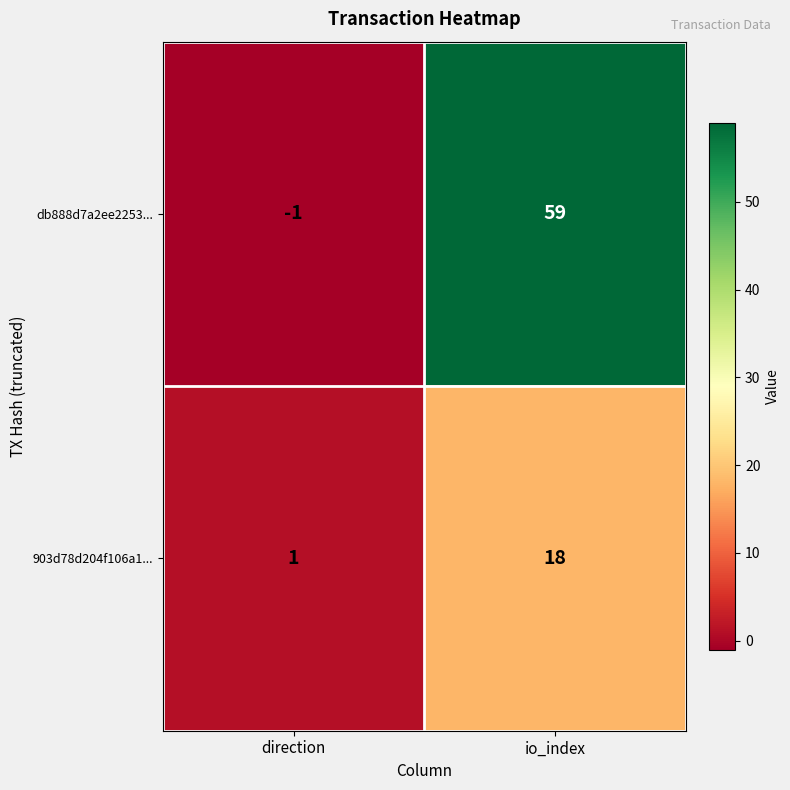

What is the difference between the db888d7a2ee2253... values at direction and io_index?

60